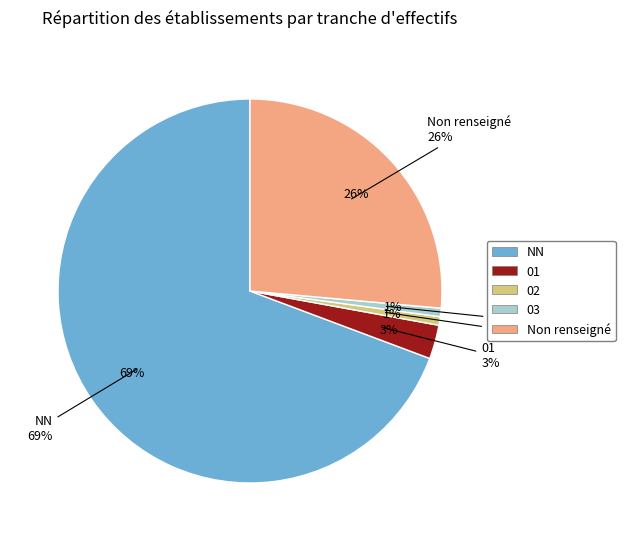

To the nearest percent, what is the average slice percentage?

20%